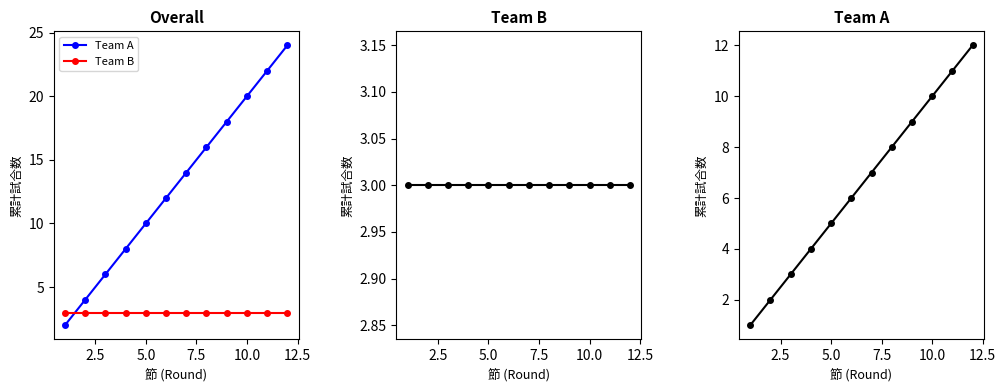

What is the difference between the maximum and minimum values in the Team A series?

11